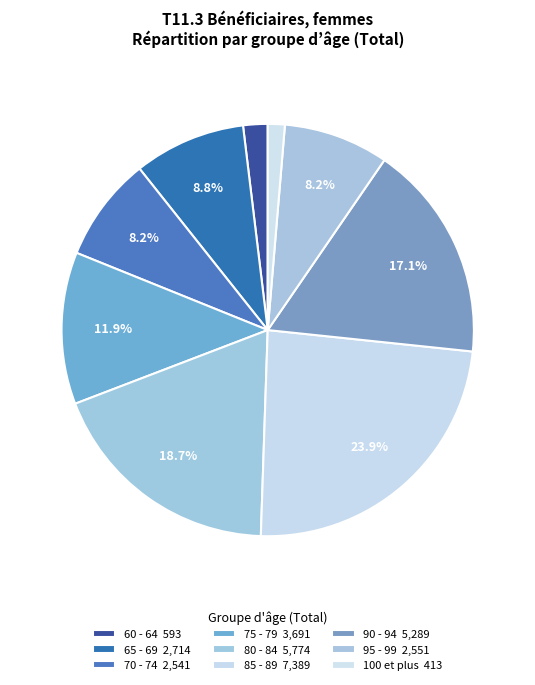

How many slices are in this pie chart?

9